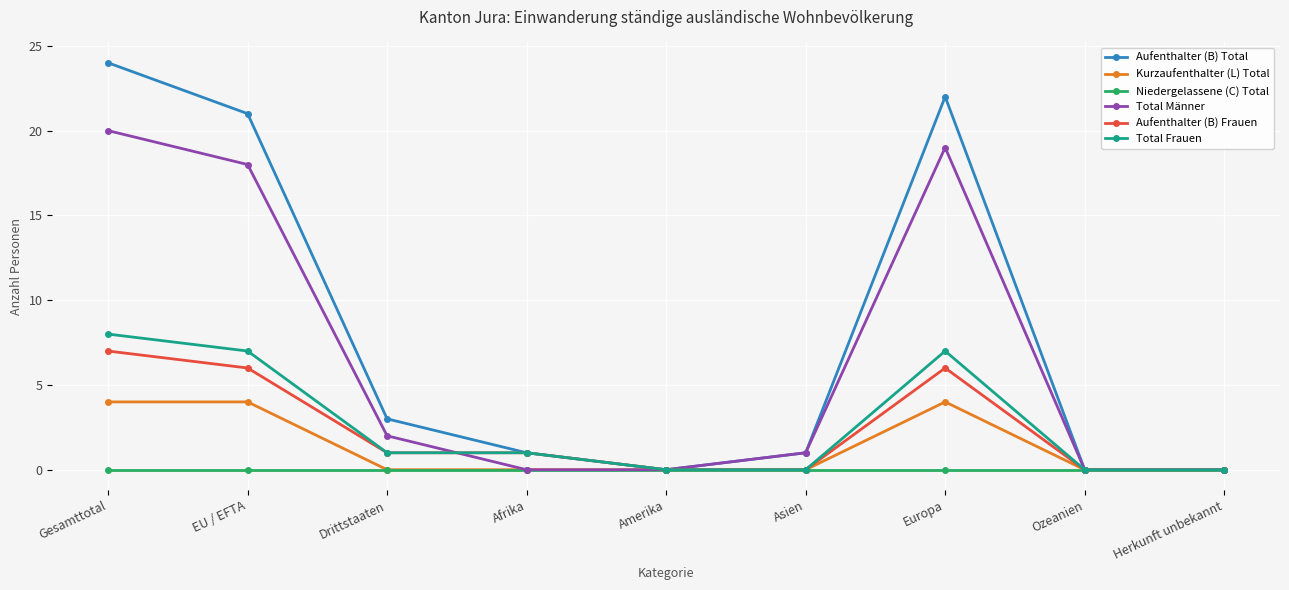

Which series has the widest spread of values?

Aufenthalter (B) Total